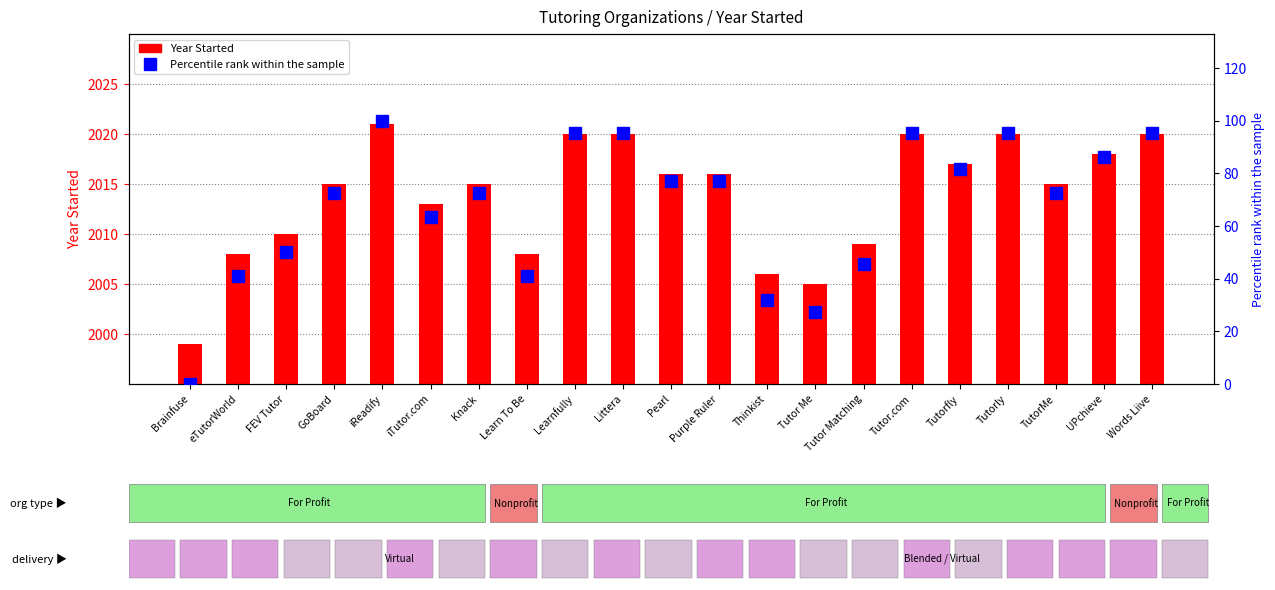

What is the difference between the maximum and minimum values in the Percentile rank within orgs series?

100.0